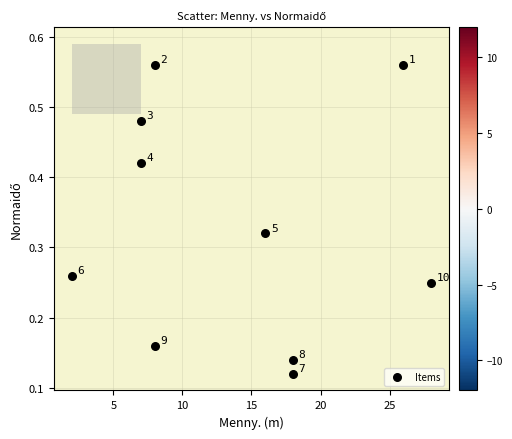

What is the range of X values (max minus min)?

26.0